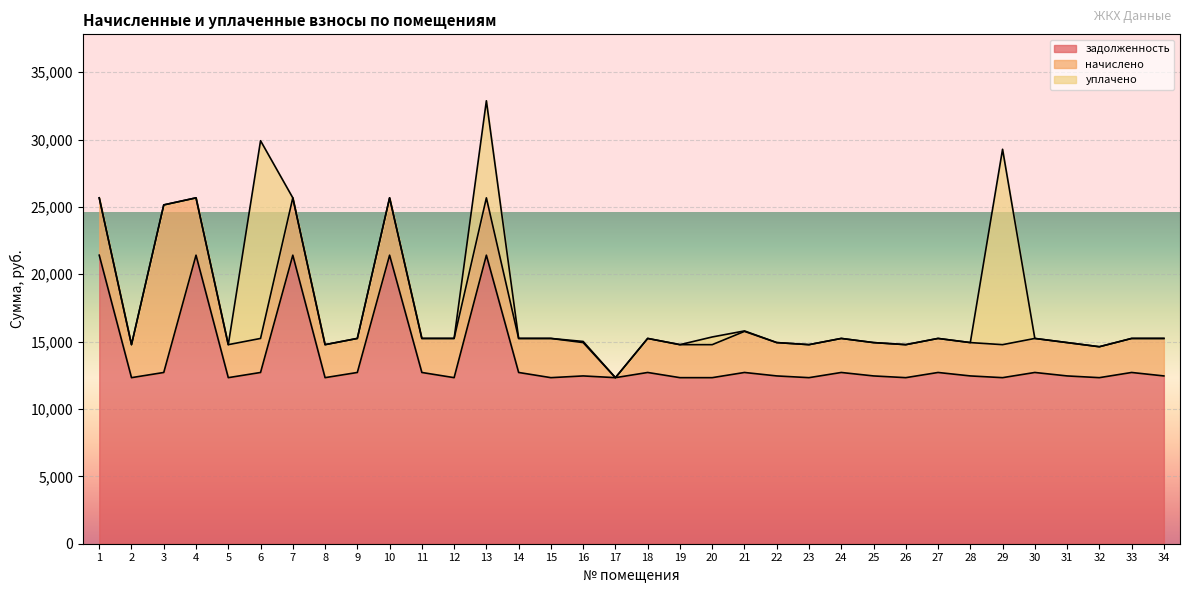

Is the value of задолженность at 11 greater than the value of начислено at 31?

Yes